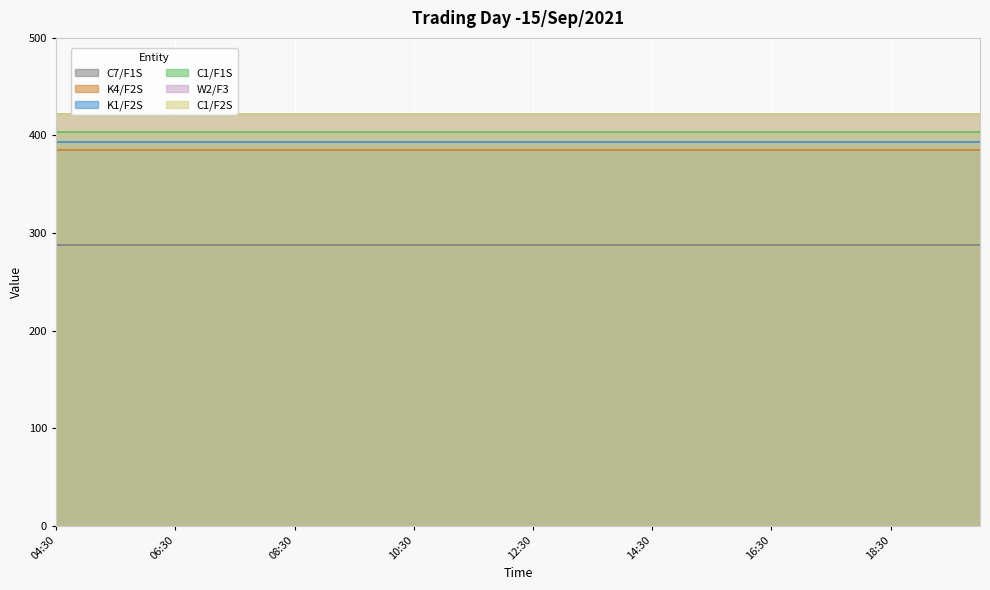

What is the label of the 2nd point from the right?

11:00